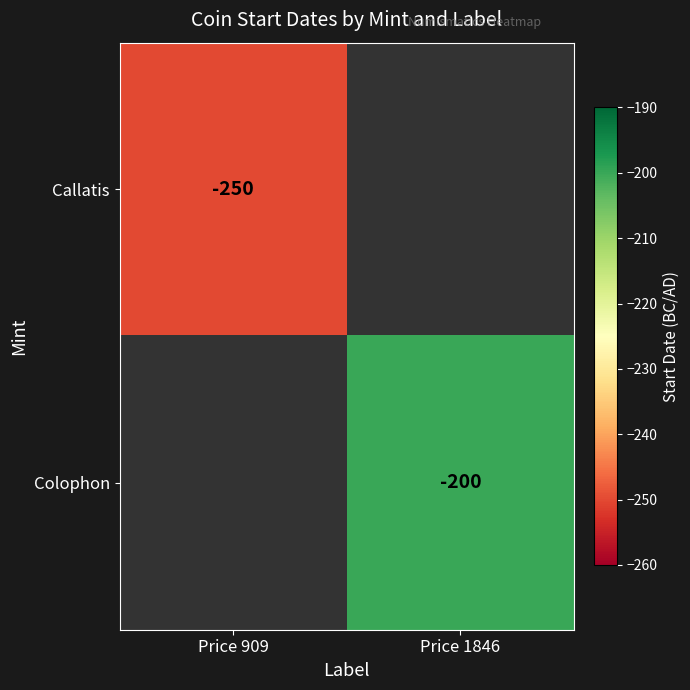

Is it true that Callatis equals -250 at Price 909?

True